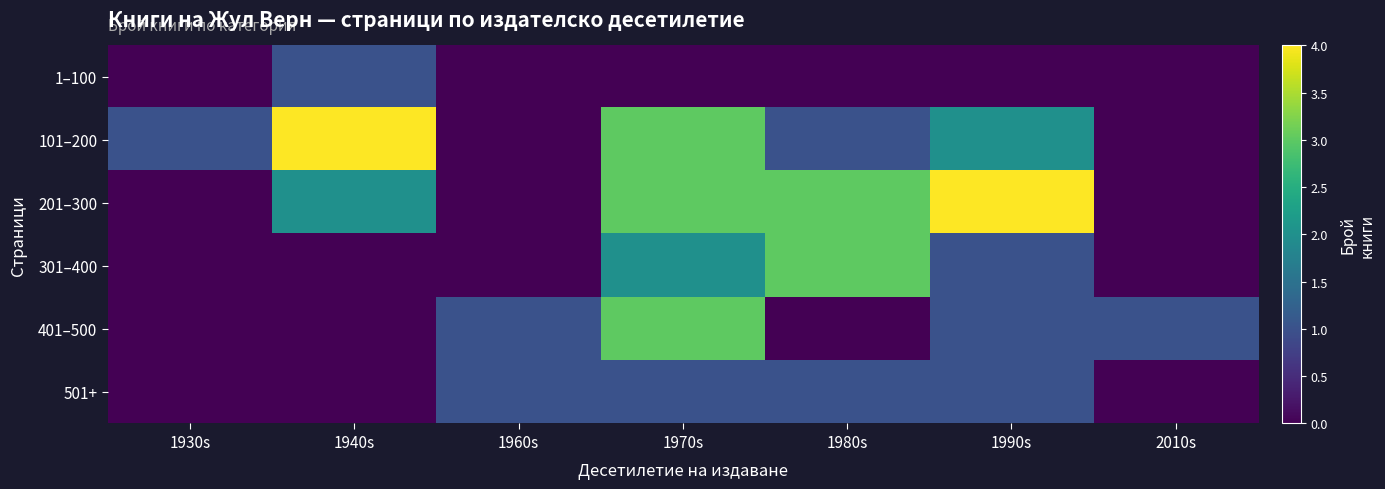

Which series changed the most between 1990s and 2010s?

201–300